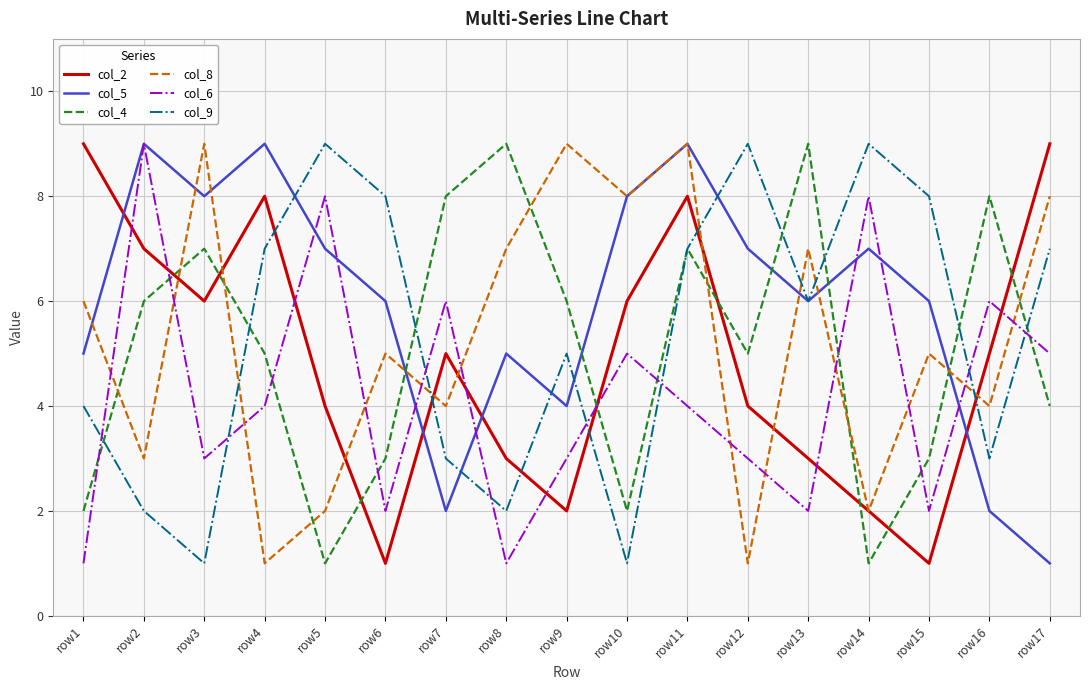

How many interior local peaks does the col_9 series have?

4